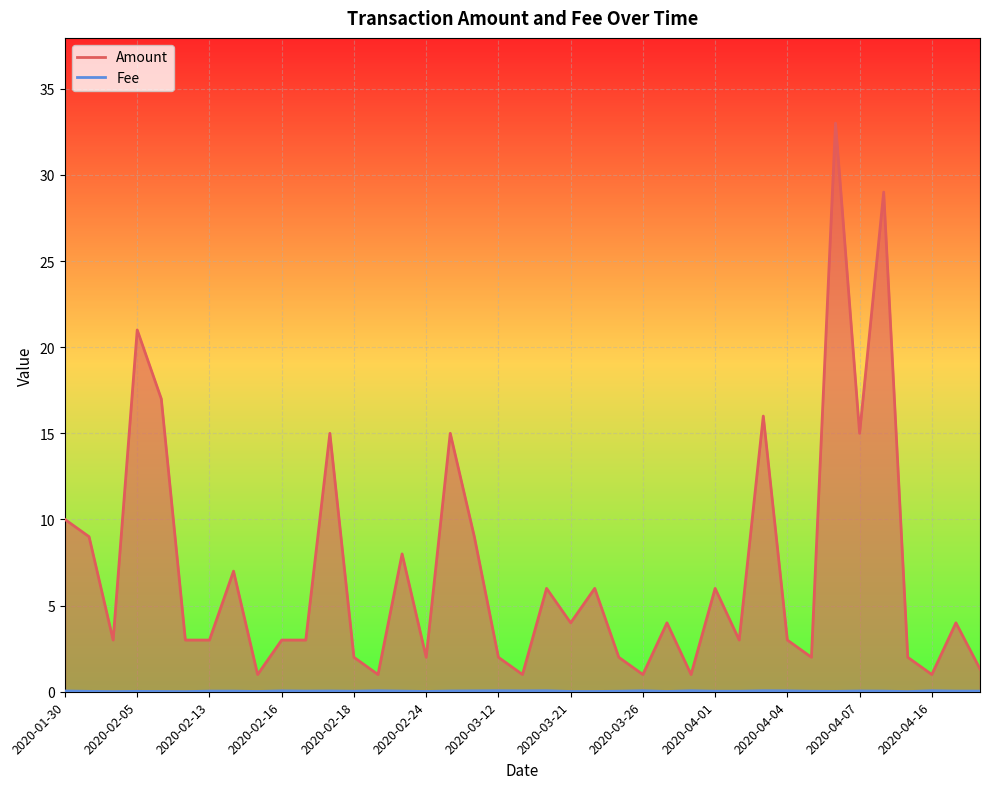

Which series changed the most between 2020-02-11 and 2020-02-21?

Amount